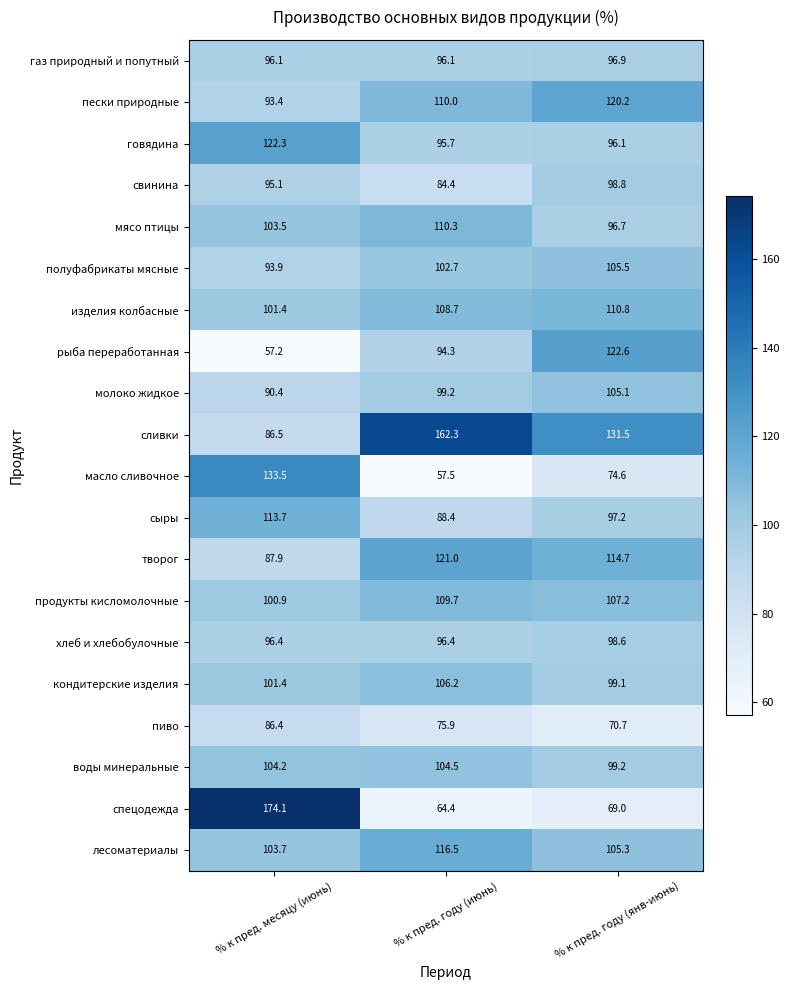

What is the total value across all series at % к пред. году (янв-июнь)?

2019.8